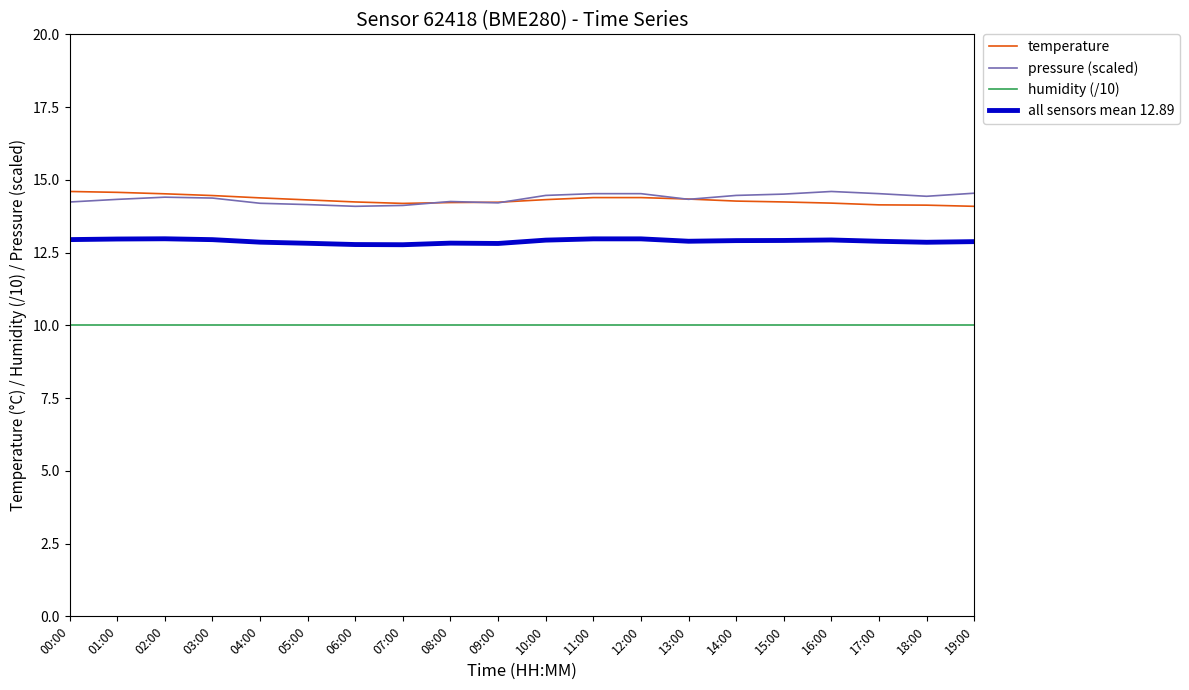

True or false: humidity (/10) and all sensors mean 12.89 intersect in this chart.

False